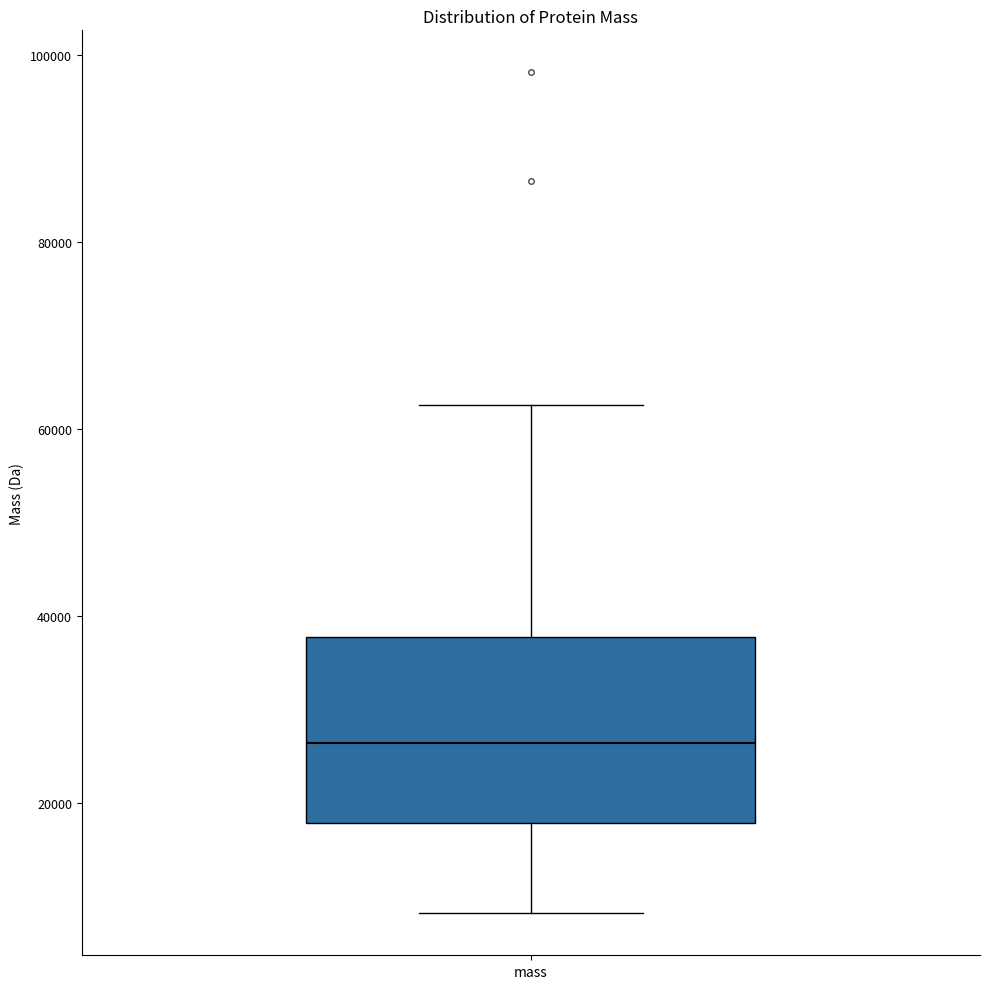

Transcribe this box plot: give where the median line is, the range the box spans, and where the two whiskers end, as read against the y-axis. The values are not printed on the chart, so give them approximately, as read against the axis.

median 26000, box 18000 to 38000, whiskers 8000 to 62000